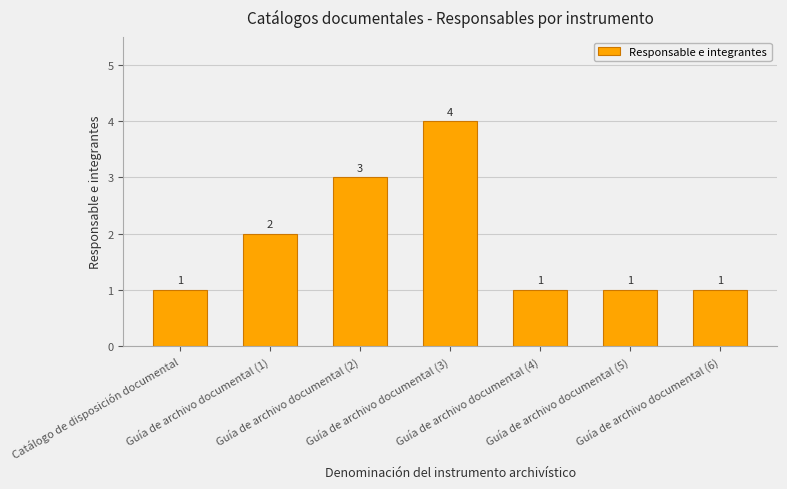

What is the label of the 7th bar from the left?

Guía de archivo documental (6)